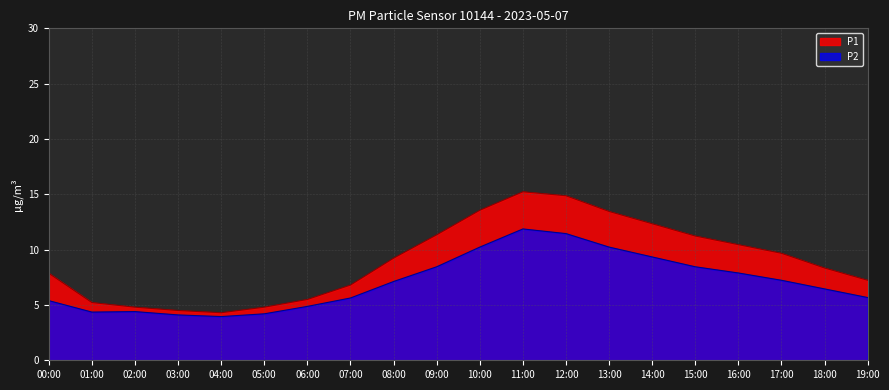

What is the difference between the P1 values at 02:00 and 14:00?

7.5